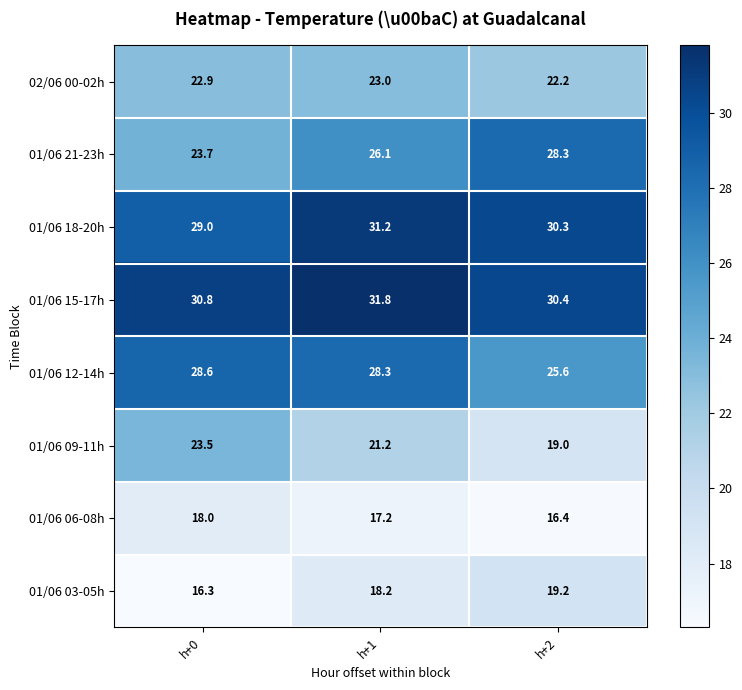

Which series has the widest spread of values?

01/06 21-23h